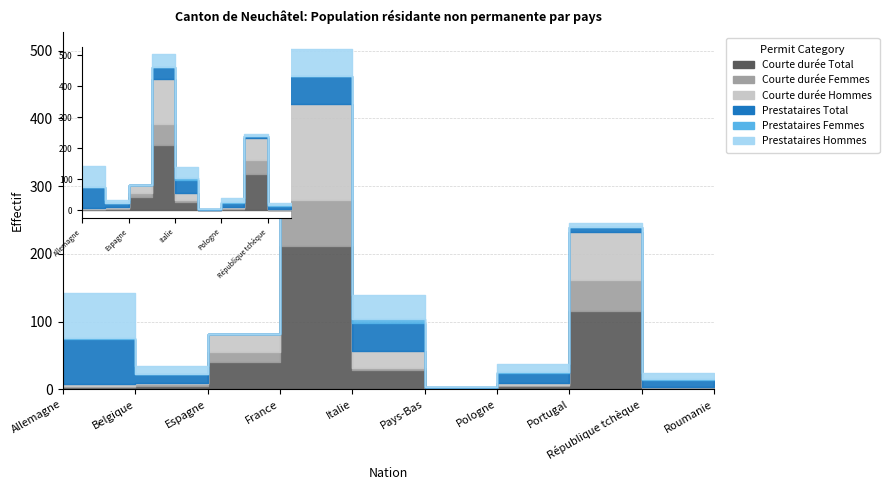

What is the spread (max minus min) of values at Belgique?

12